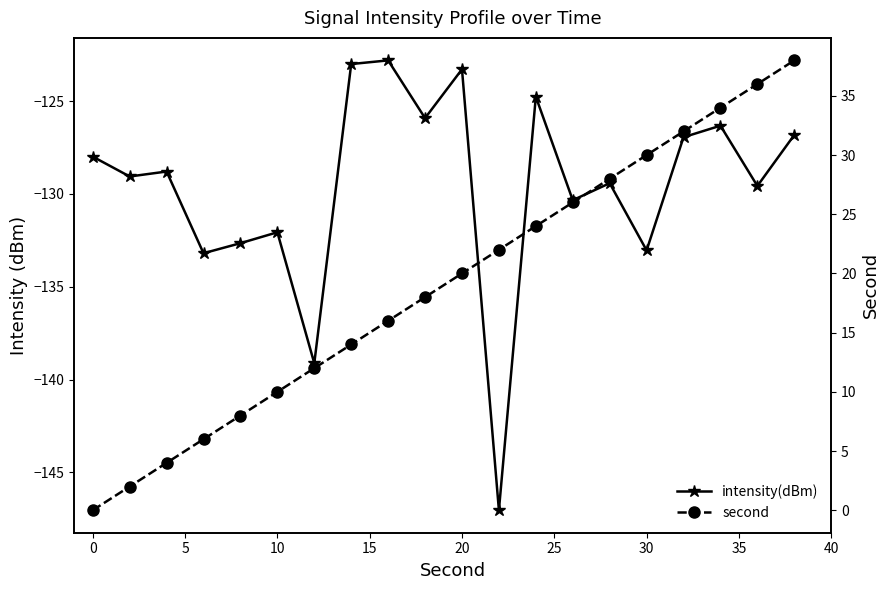

What is the difference between the highest and lowest values at 15?

140.7